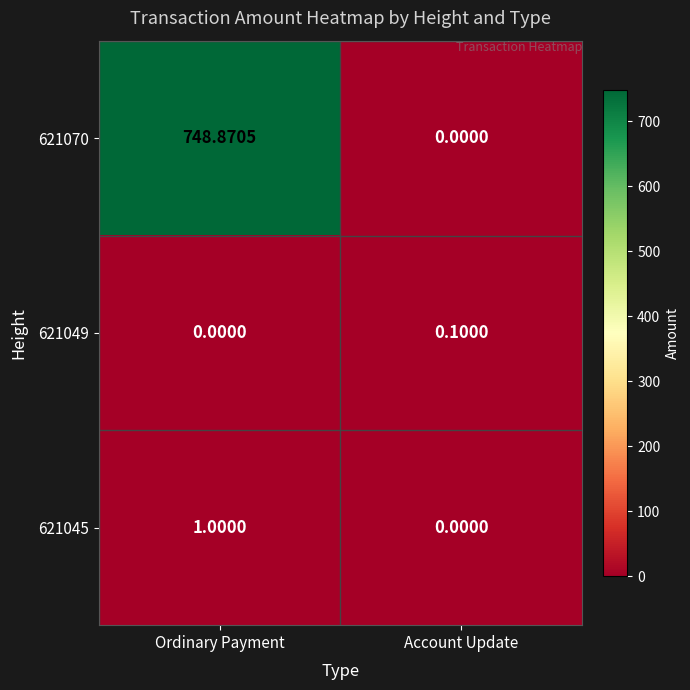

At which category is the sum across all series the highest?

Ordinary Payment